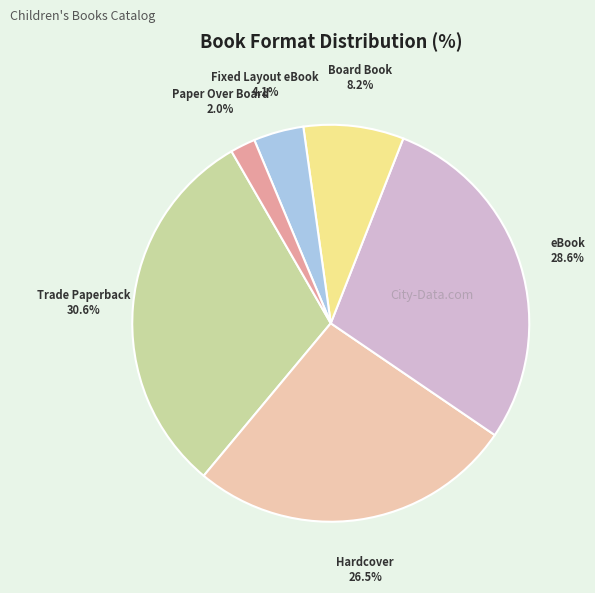

Count the number of slices in the pie.

6